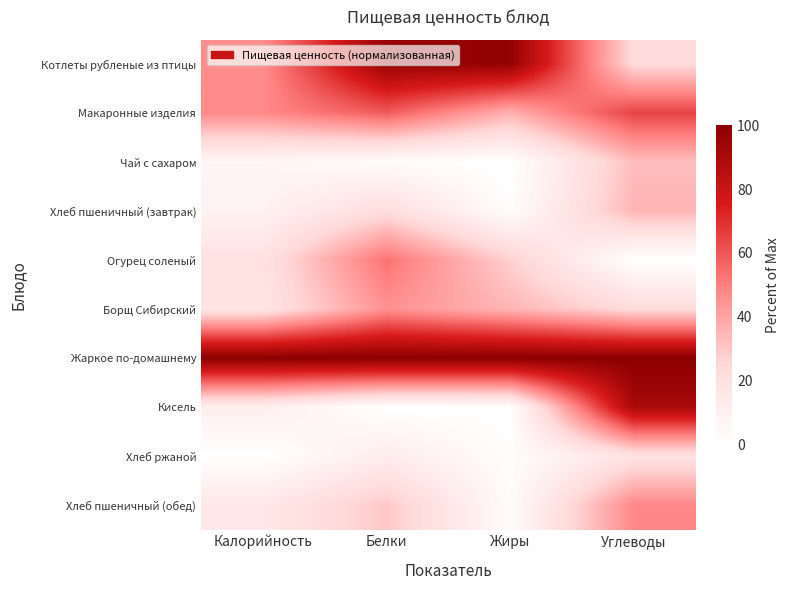

Reading right to left, list all the values displayed in this chart.

Котлеты рубленые из птицы: Углеводы=23.2	Жиры=97.7	Белки=96.0	Калорийность=45.9
Макаронные изделия: Углеводы=64.8	Жиры=36.6	Белки=59.0	Калорийность=47.3
Чай с сахаром: Углеводы=33.0	Жиры=0.0	Белки=2.0	Калорийность=6.1
Хлеб пшеничный (завтрак): Углеводы=35.2	Жиры=1.5	Белки=22.0	Калорийность=8.7
Огурец соленый: Углеводы=0.0	Жиры=27.5	Белки=53.0	Калорийность=19.0
Борщ Сибирский: Углеводы=23.2	Жиры=35.1	Белки=45.0	Калорийность=17.4
Жаркое по-домашнему: Углеводы=100.0	Жиры=100.0	Белки=100.0	Калорийность=100.0
Кисель: Углеводы=90.5	Жиры=0.8	Белки=0.0	Калорийность=10.7
Хлеб ржаной: Углеводы=18.8	Жиры=1.5	Белки=12.0	Калорийность=0.0
Хлеб пшеничный (обед): Углеводы=47.8	Жиры=2.3	Белки=30.0	Калорийность=15.4